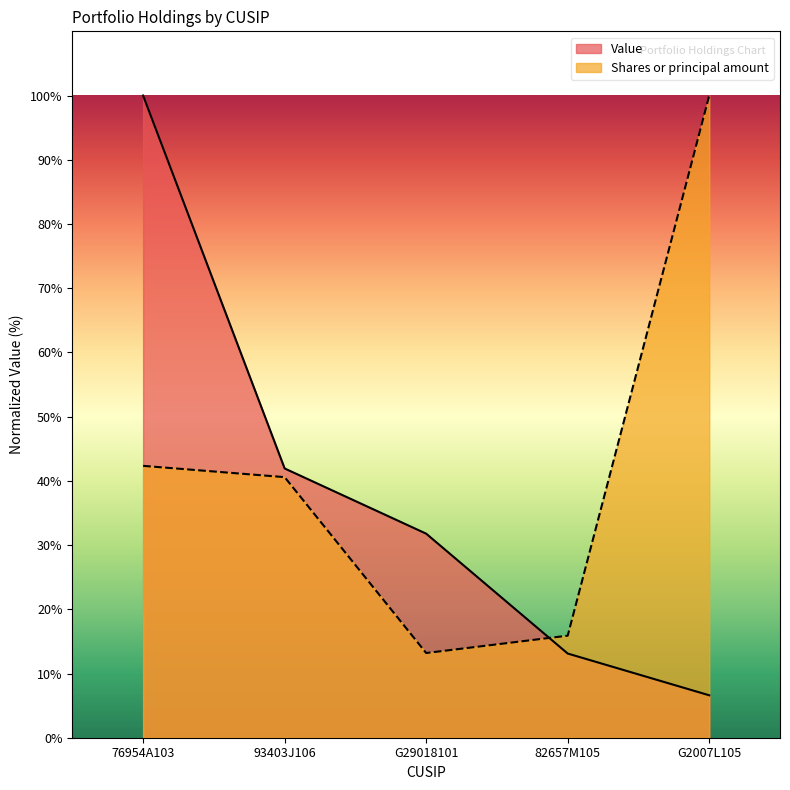

Does the chart have visible grid lines?

No